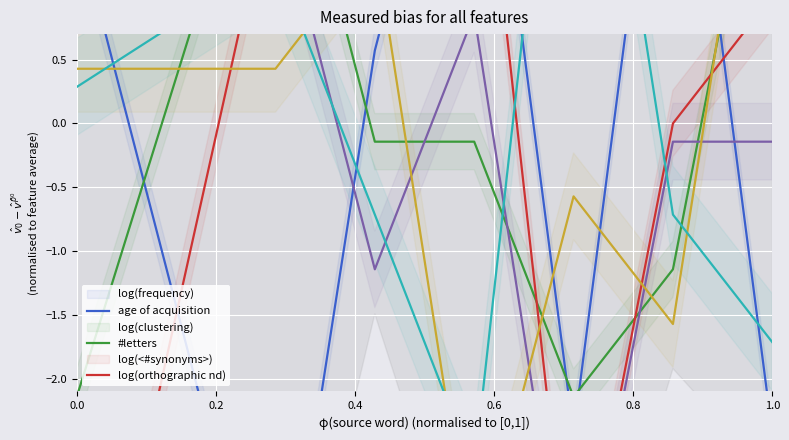

Is the value of log(clustering) at 6 greater than the value of letters at 0.4?

Yes